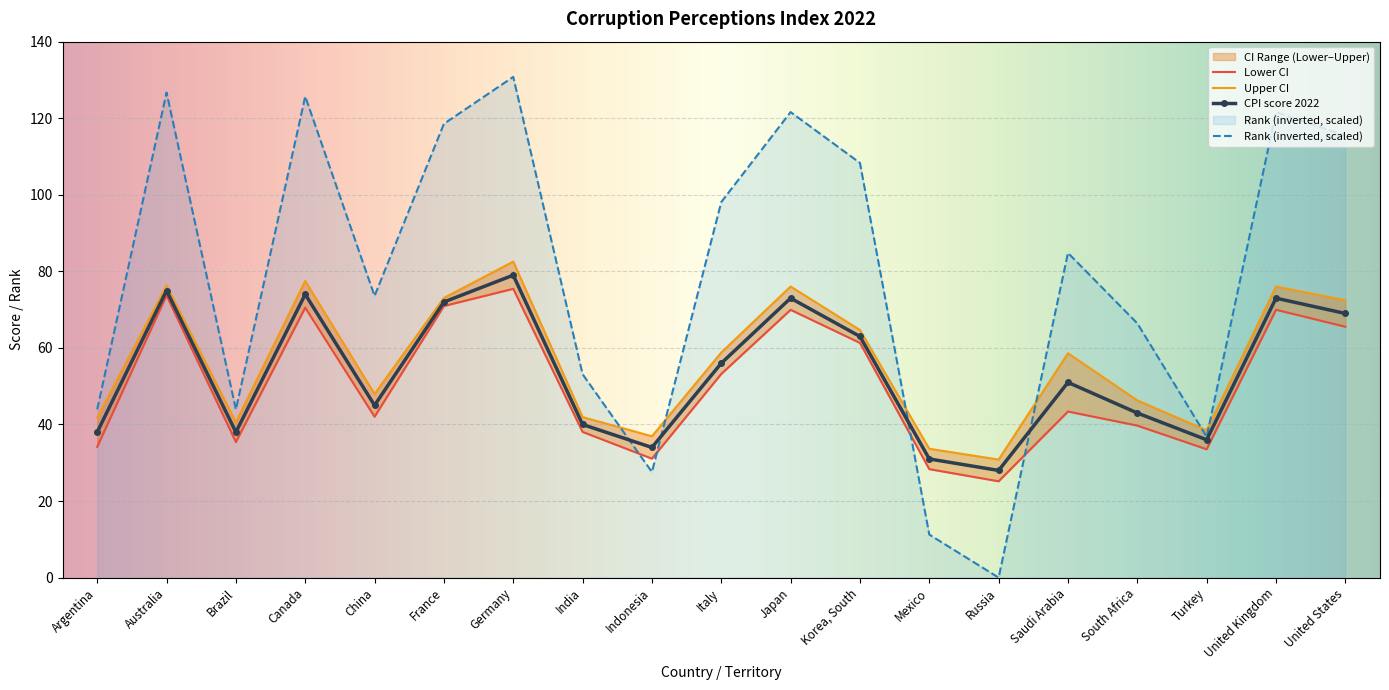

What is the difference between the CPI score 2022 values at Brazil and Australia?

37.0